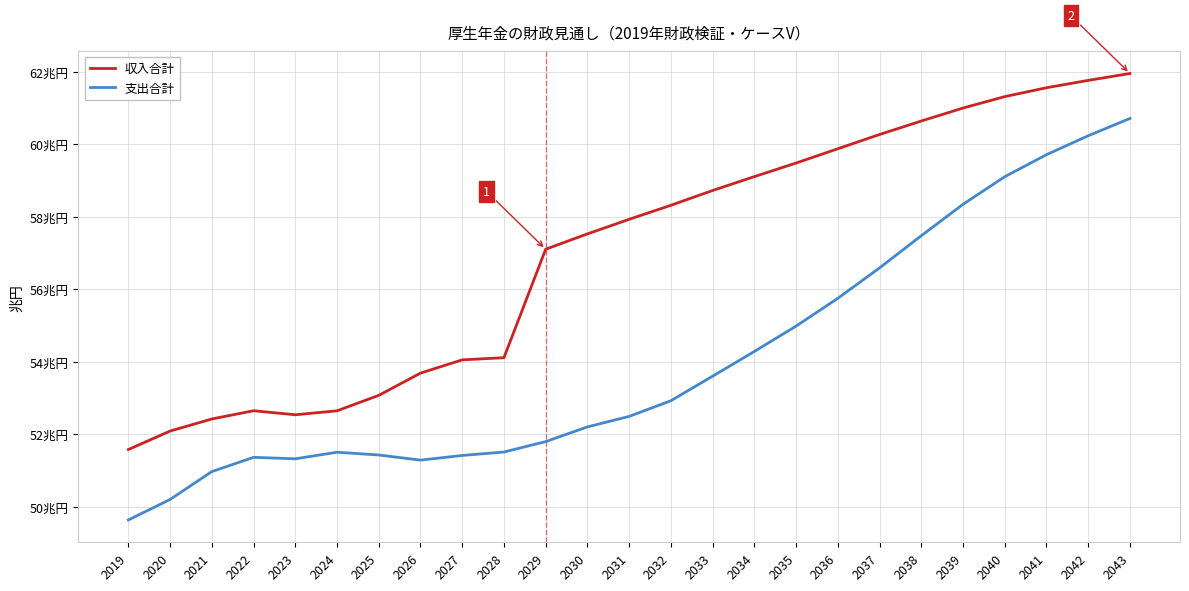

What are all the series names shown in the legend?

収入合計, 支出合計